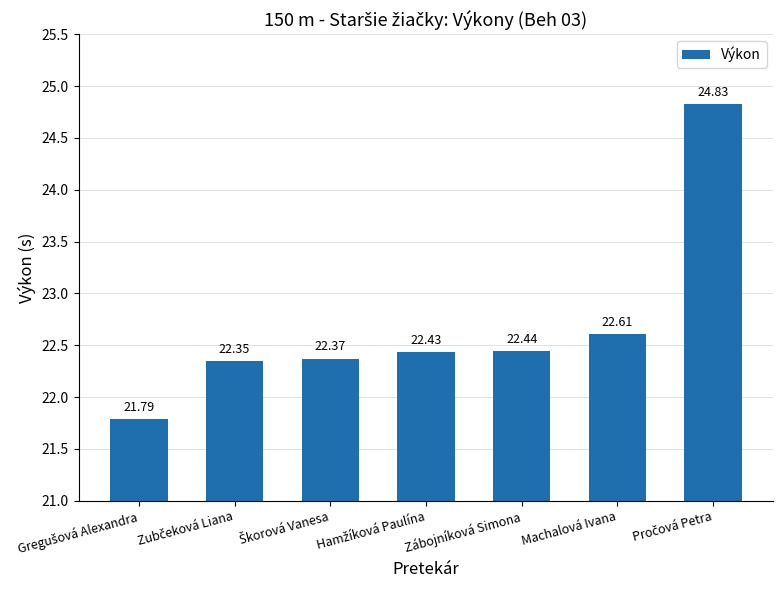

What is the difference between the maximum and minimum values?

3.0